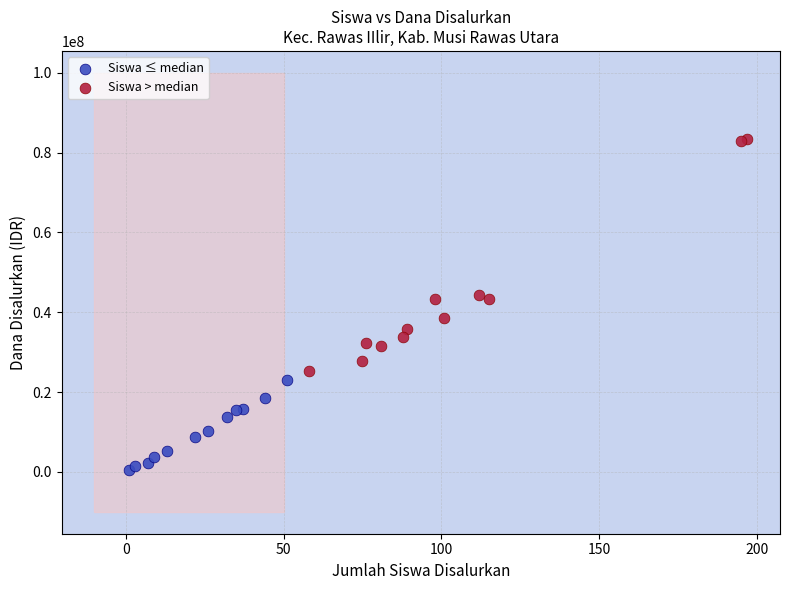

Which series has the widest spread of Y values?

Siswa > median